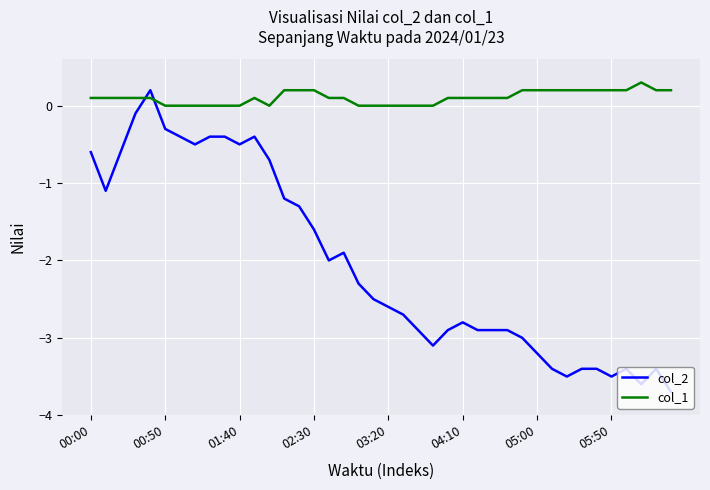

Which series has the largest total across all categories?

col_1